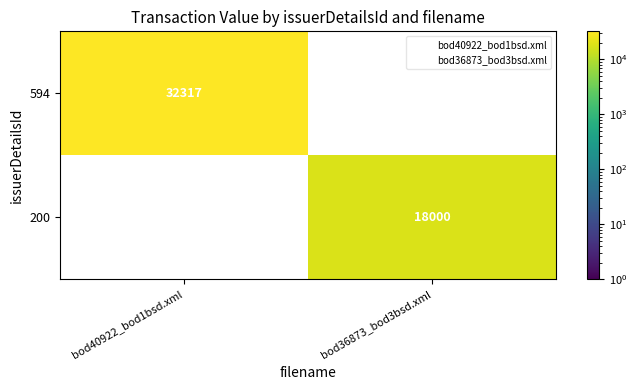

The value of 594 at bod40922_bod1bsd.xml is 7085. True or false?

False